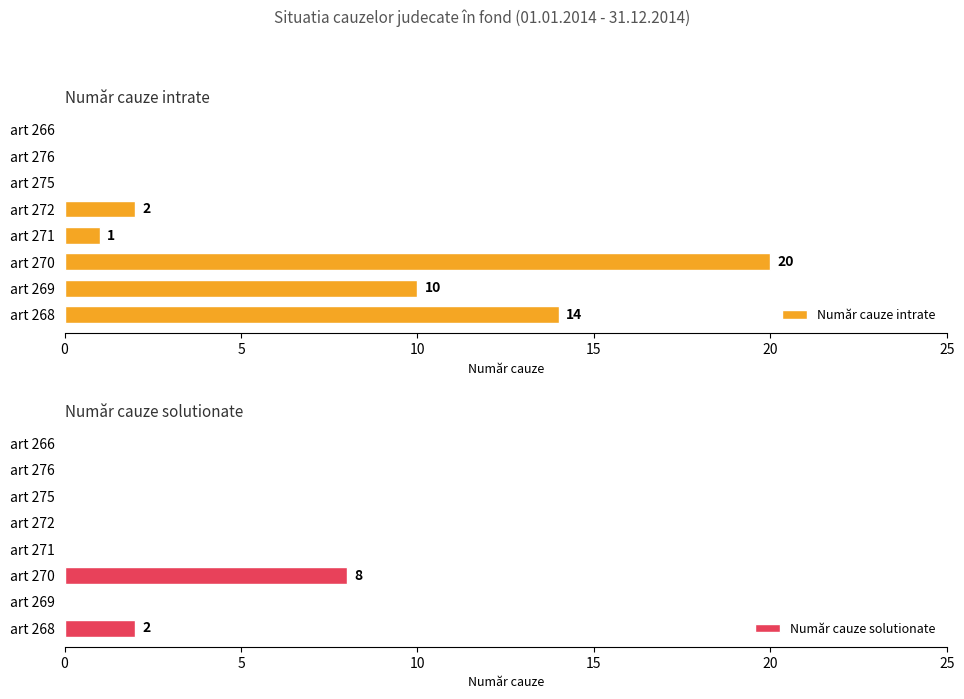

How many series are shown in this chart?

2